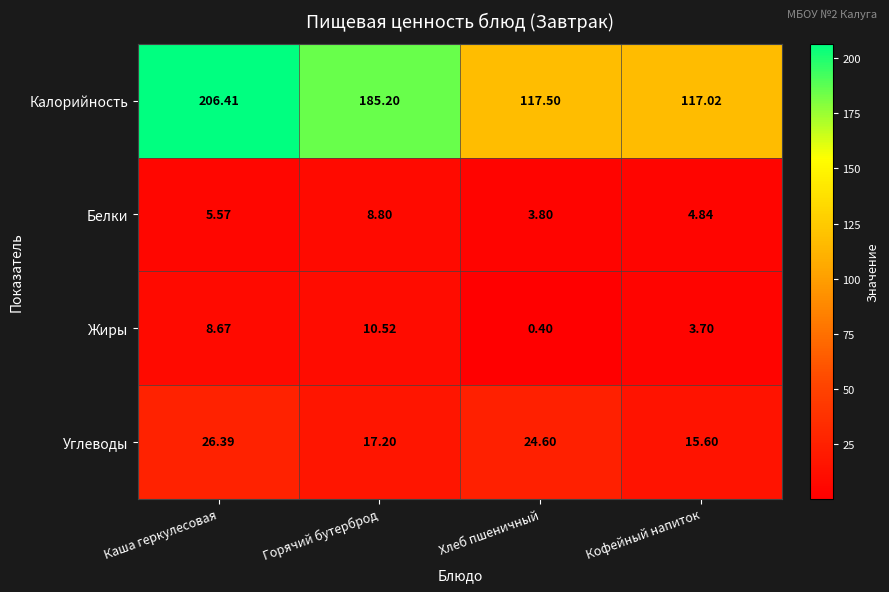

Where does the Белки series first go above 5?

Каша геркулесовая